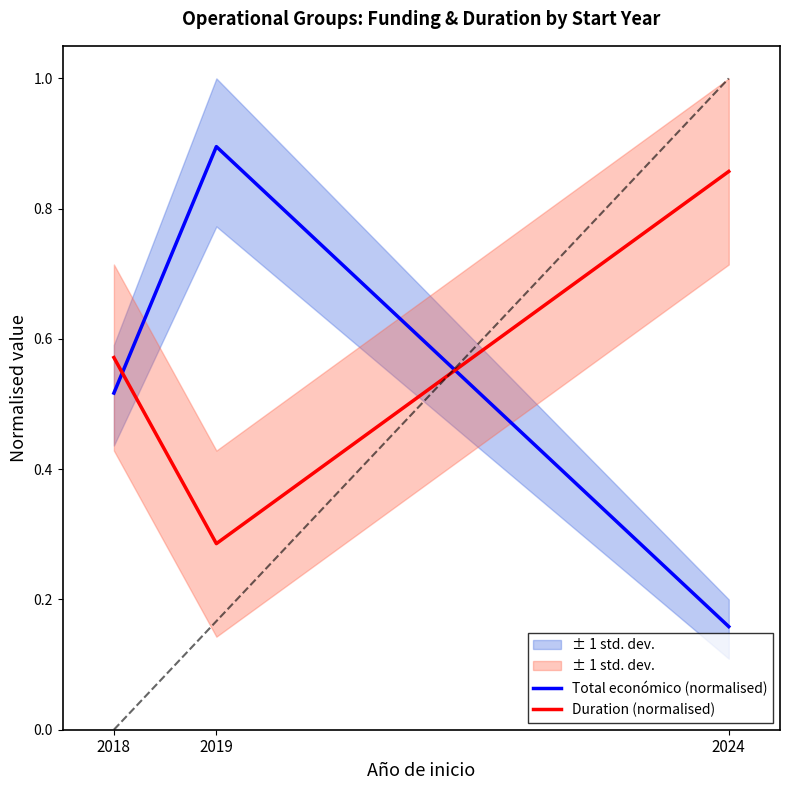

At which label does Duration (normalised) reach its peak?

2024